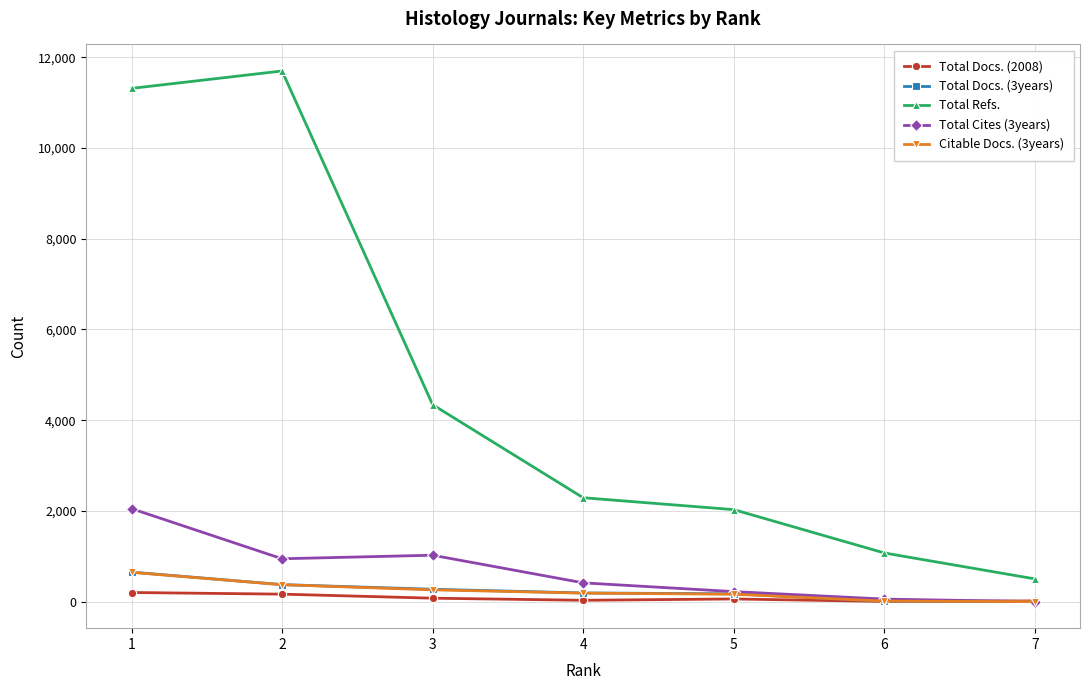

True or false: Total Refs. and Citable Docs. (3years) cross at least once.

False